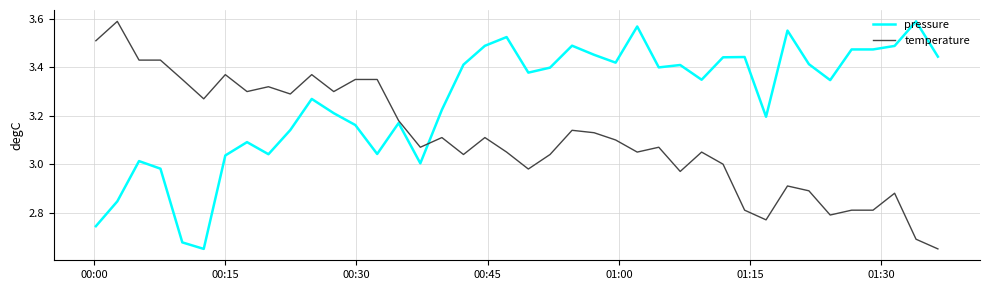

Rank the series by their average value, from lowest to highest.

temperature, pressure